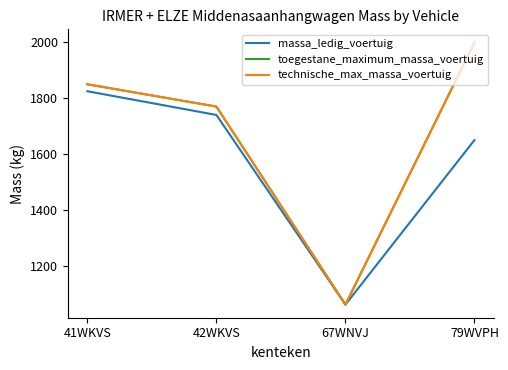

Which label corresponds to the largest value in the chart?

79WVPH